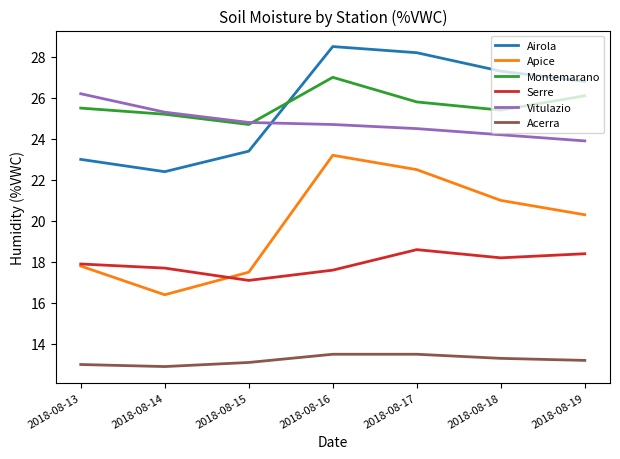

What is the spread (max minus min) of values at 2018-08-18?

14.0